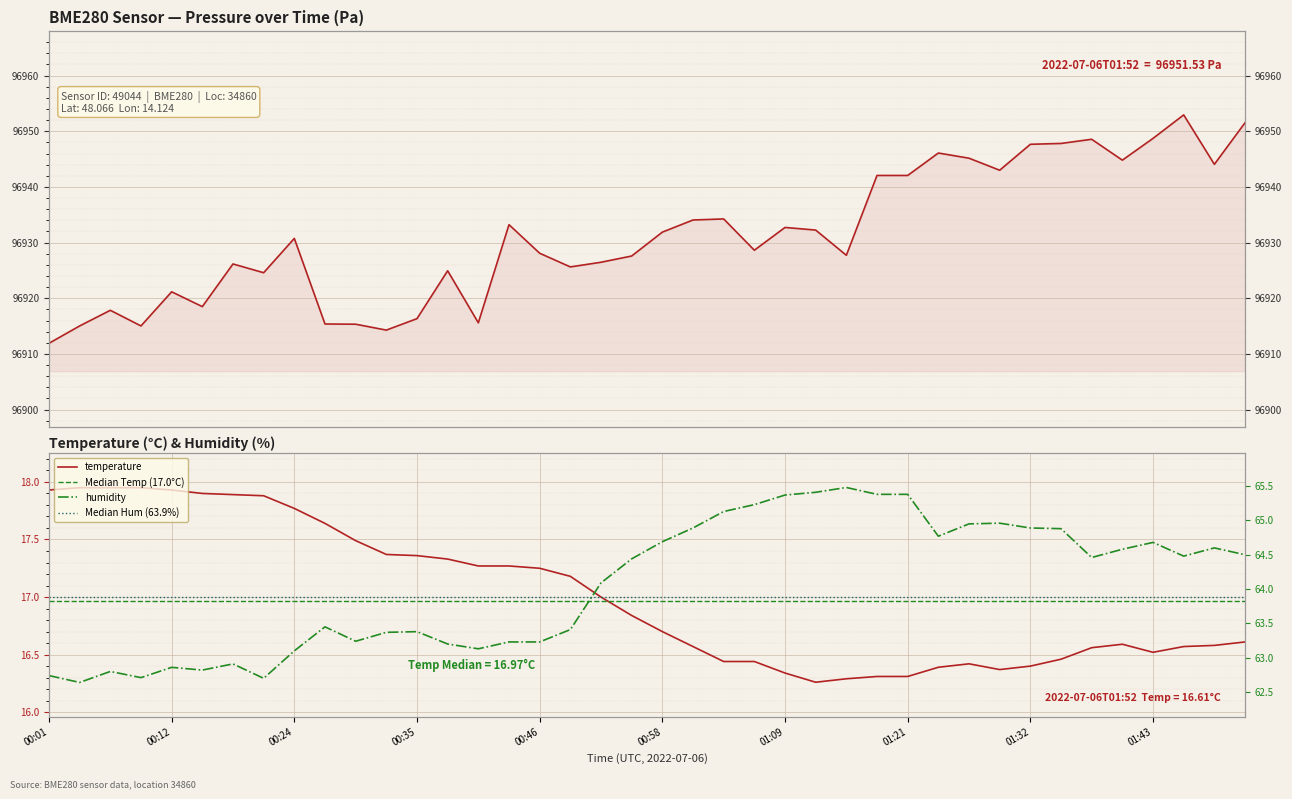

True or false: pressure has a value of 96951.5 at 01:52.

True